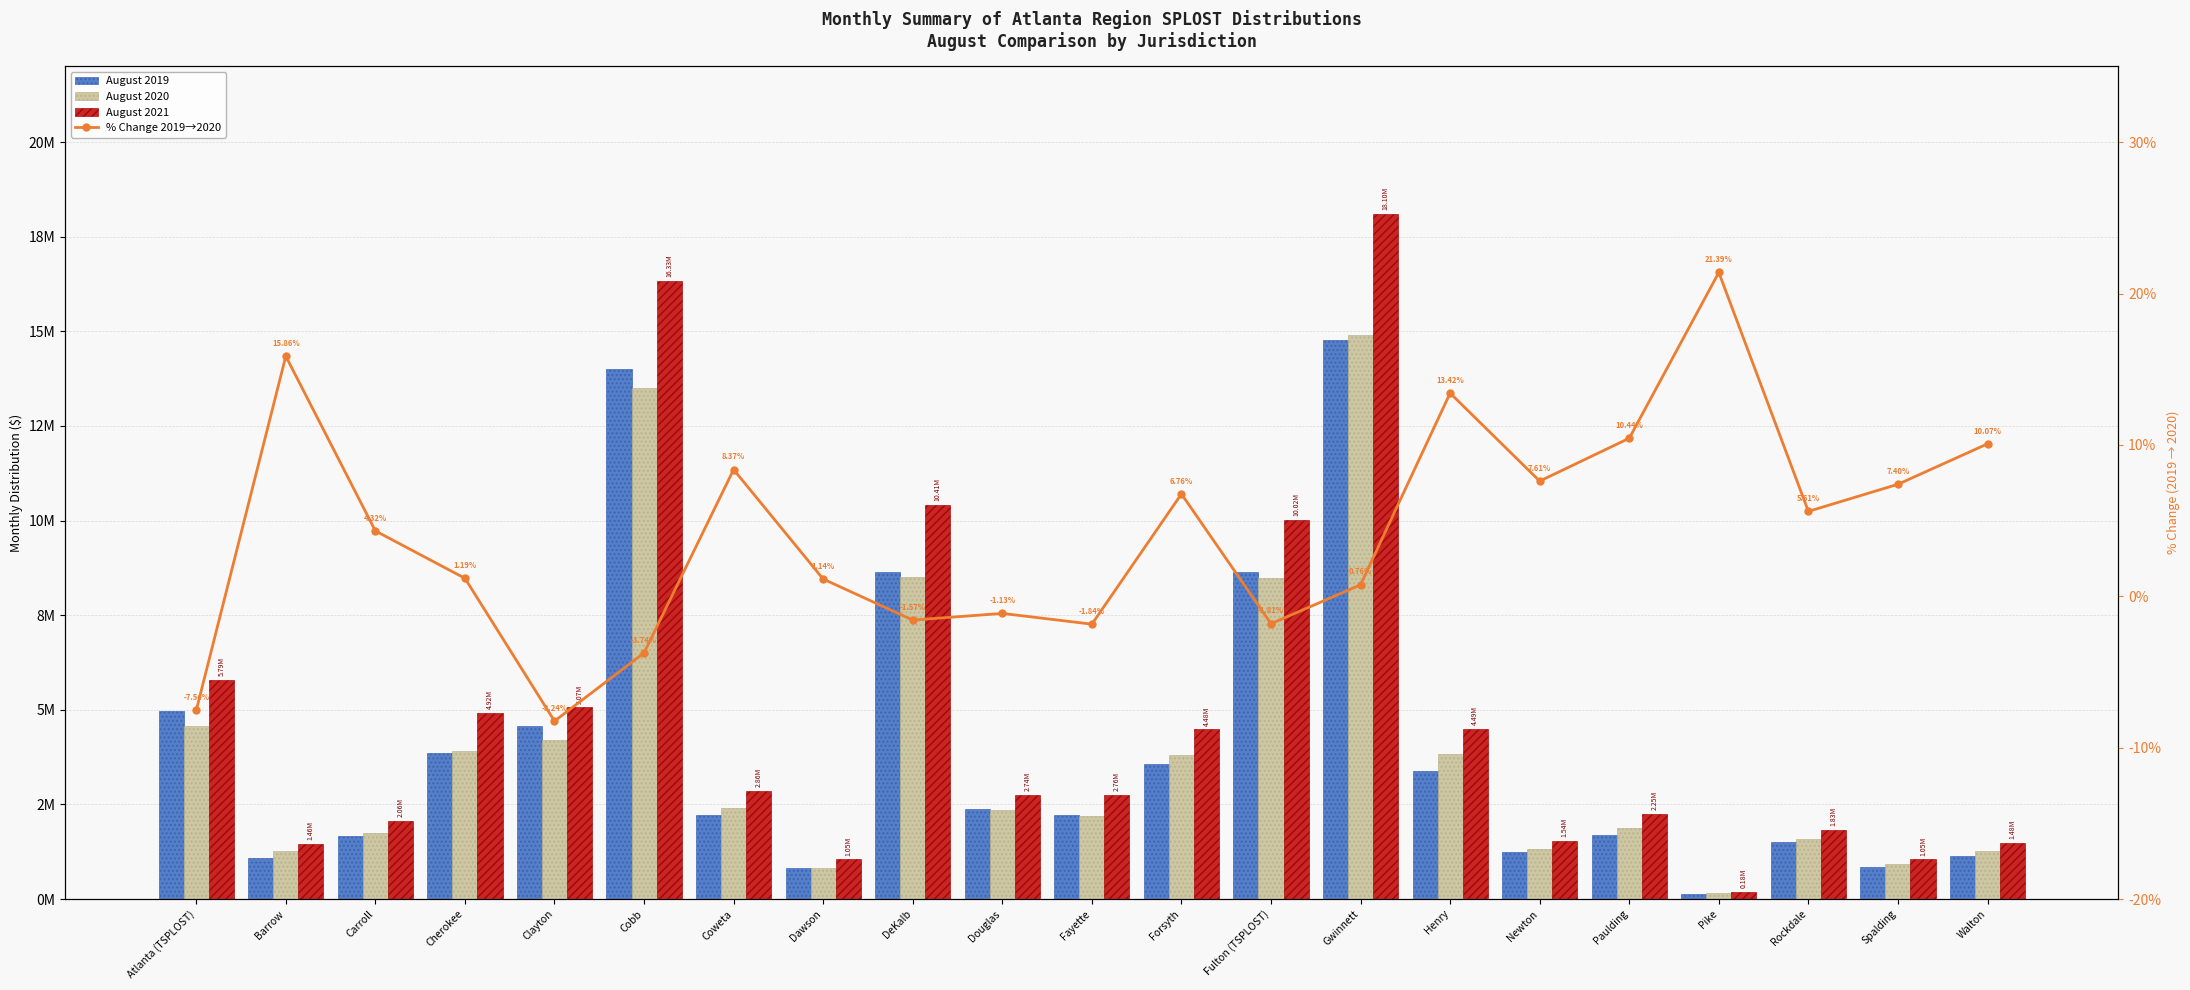

Is it true that % Change 2019→2020 equals 2.2 at Walton?

False